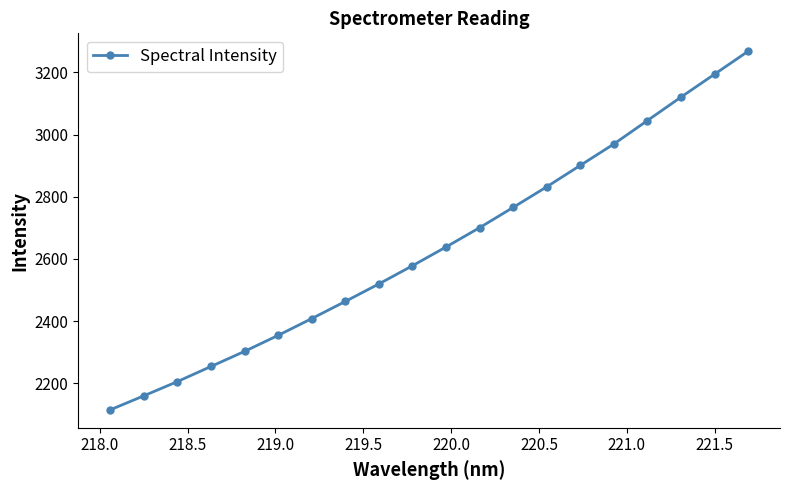

What is the maximum value shown in the chart?

3268.3